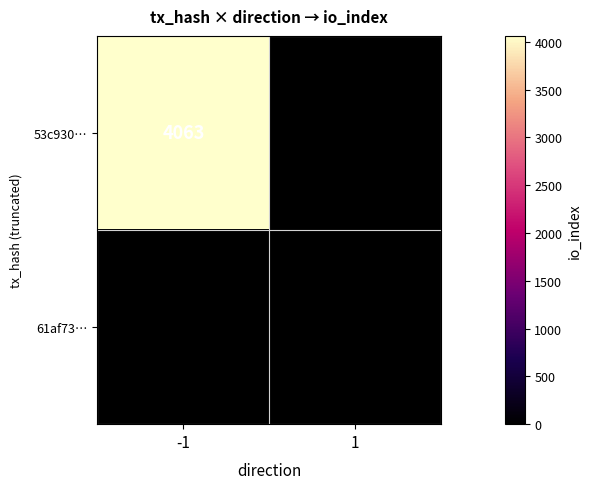

Is it true that 53c930… equals 1585 at -1?

False